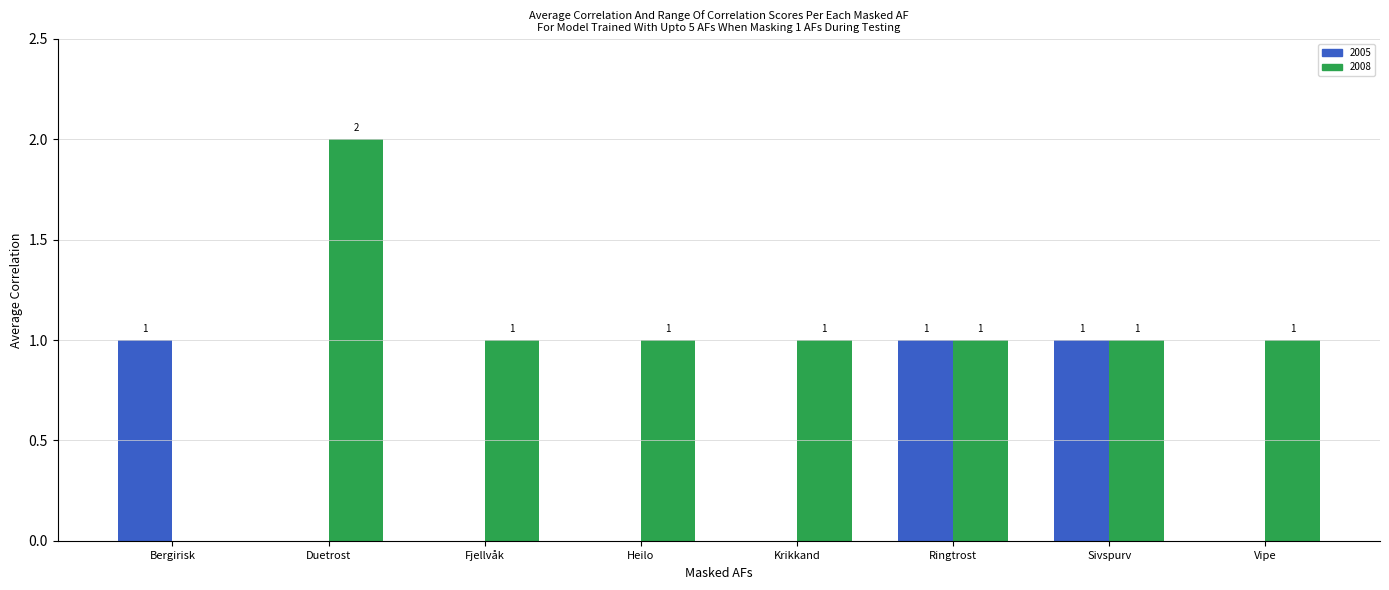

Is the value of 2008 at Heilo greater than the value of 2005 at Krikkand?

Yes